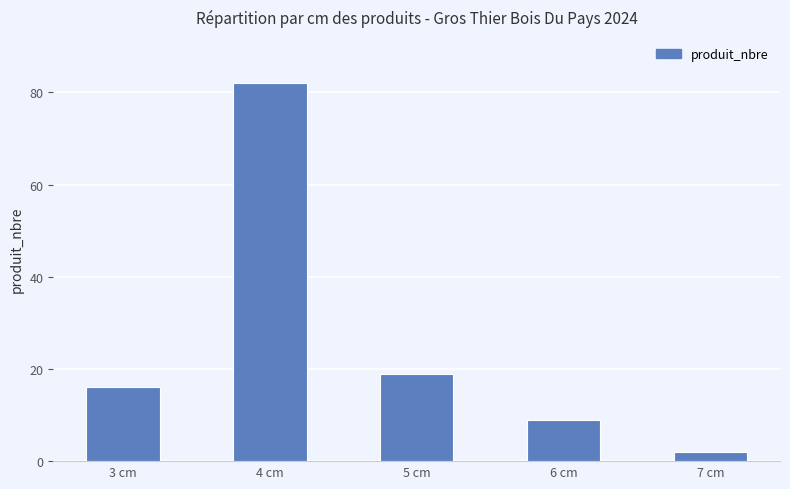

What is the greatest value displayed?

82